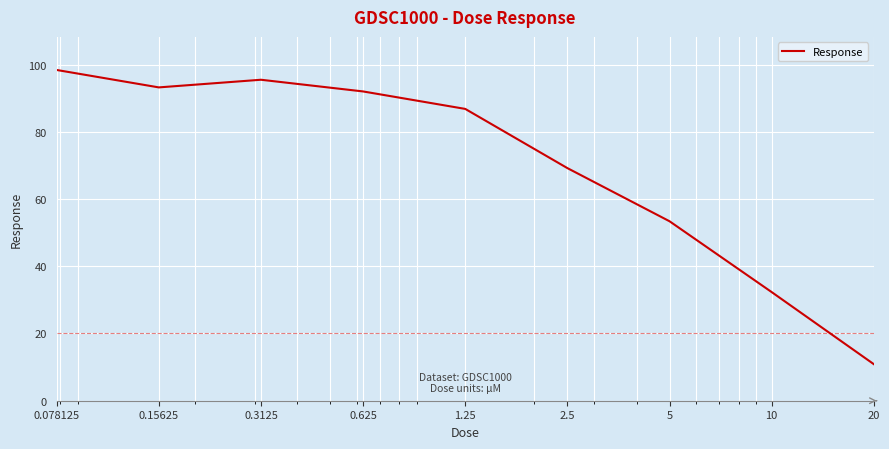

How many distinct data groups are displayed?

1